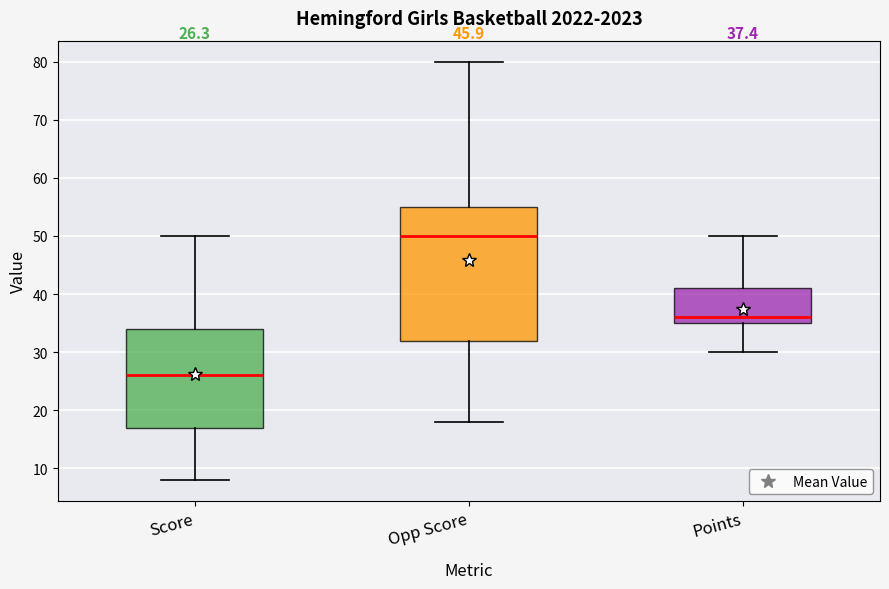

Which box's median line is the lowest?

Score